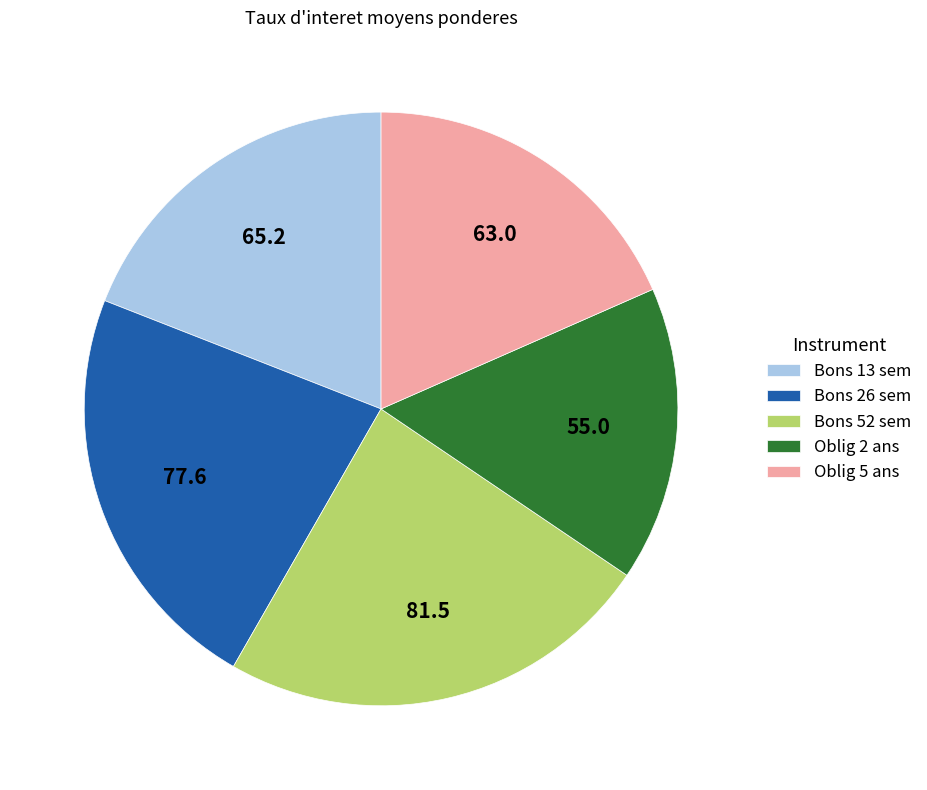

True or false: Bons 26 sem accounts for 23% of the total.

True